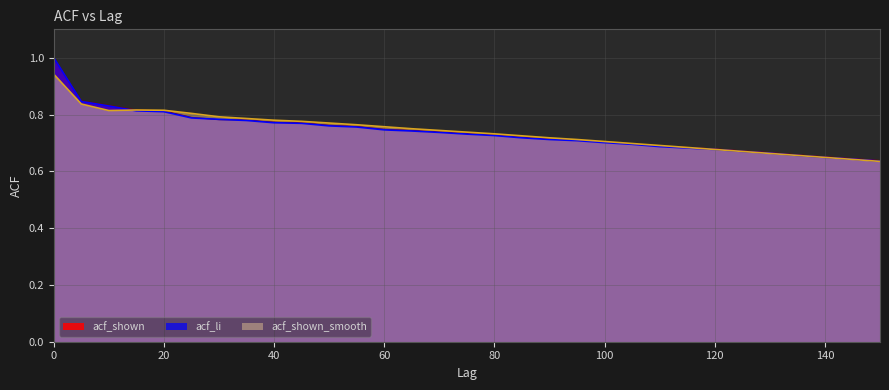

Which series has the largest range (max minus min)?

acf_li